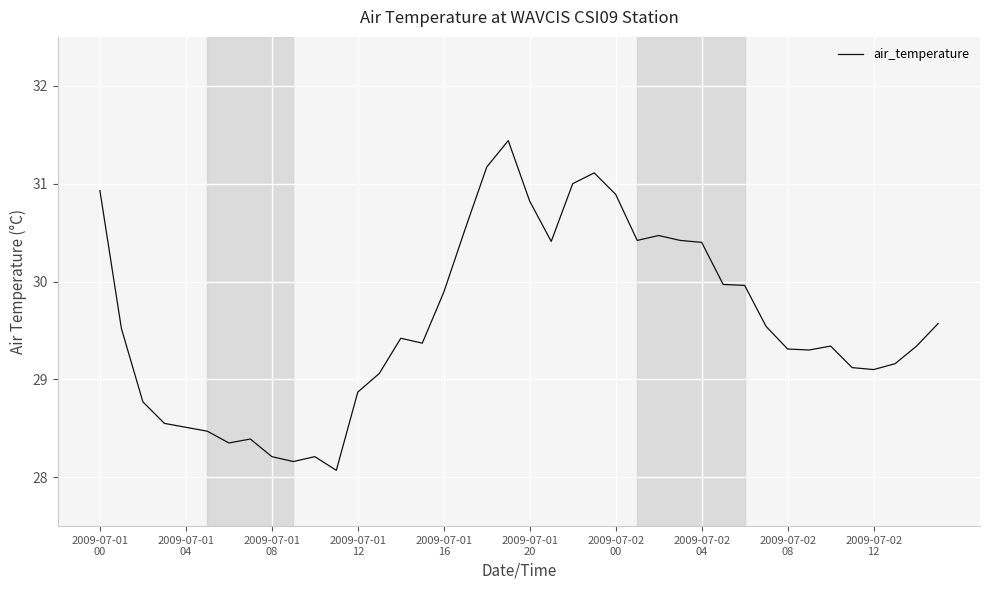

What is the smallest value displayed?

28.1